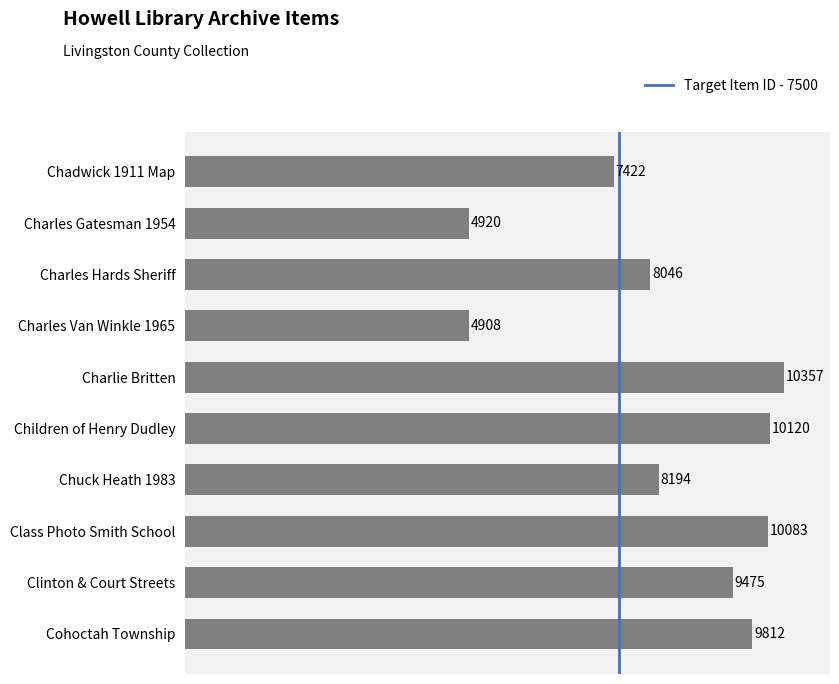

Read the value at Children of Henry Dudley, to the nearest 10.

10120